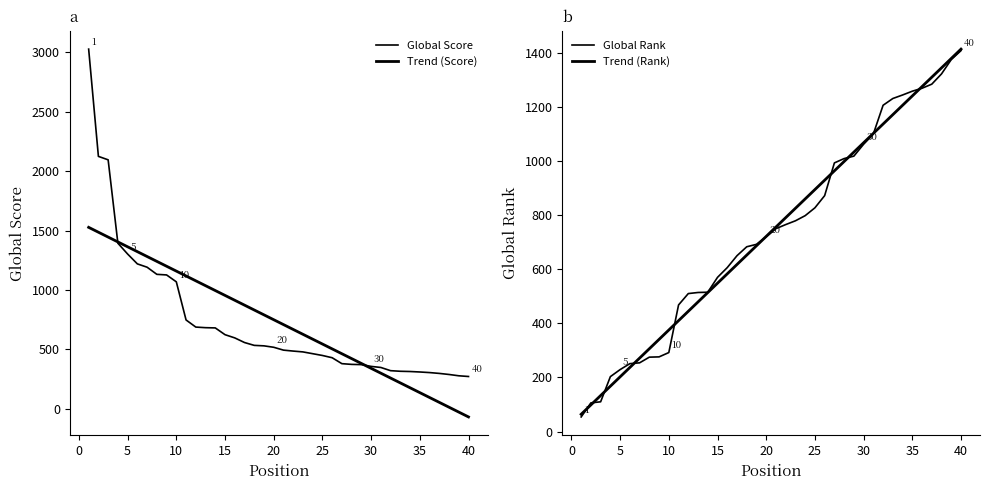

Reading left to right, what are all the values shown in this chart?

Global Score: 3027	2124	2095	1393	1302	1219	1191	1131	1126	1068	747	687	682	680	623	596	557	533	529	517	493	485	478	463	448	429	379	373	371	356	347	320	315	313	309	304	297	288	277	271
Global Rank: 54	106	110	203	229	251	254	275	276	292	468	510	514	515	570	606	650	683	692	720	750	765	779	798	827	872	993	1009	1018	1062	1100	1206	1231	1244	1258	1269	1284	1322	1375	1408